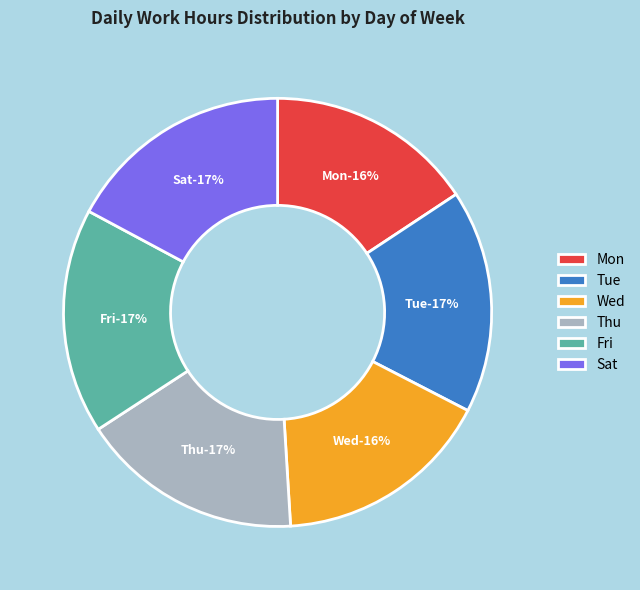

True or false: Mon accounts for 6% of the total.

False